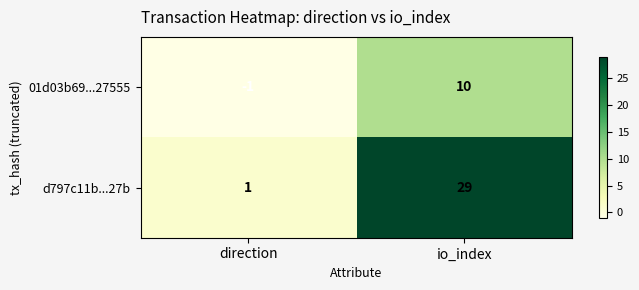

Rank the series at direction from highest to lowest value.

d797c11b...27b, 01d03b69...27555